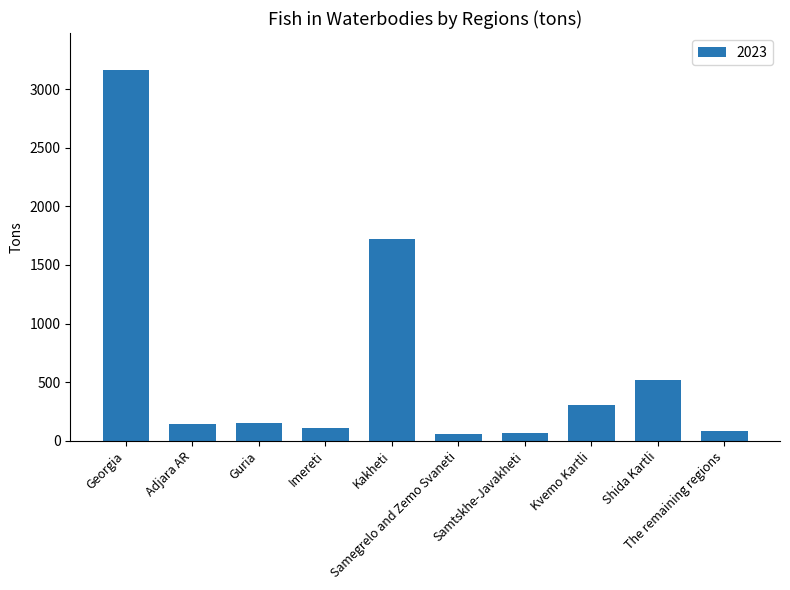

What is the maximum value shown in the chart?

3162.3